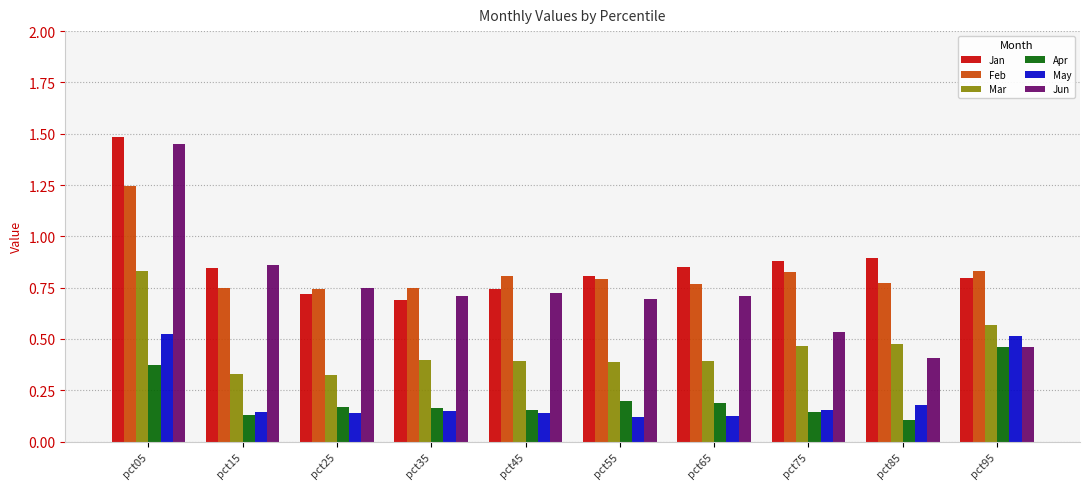

What is the sum of the Jun values at pct05 and pct55?

2.1